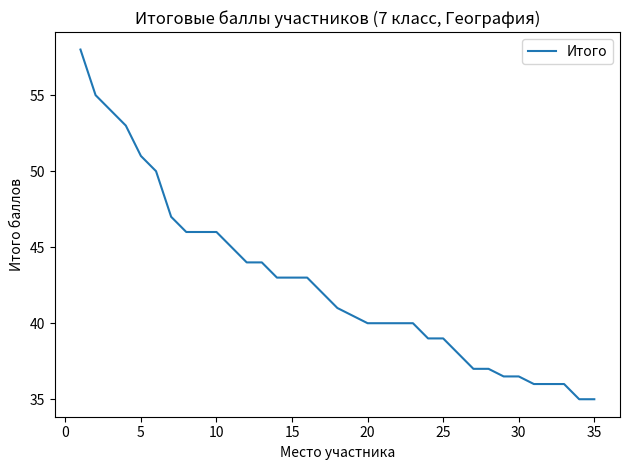

What is the greatest value displayed?

58.0